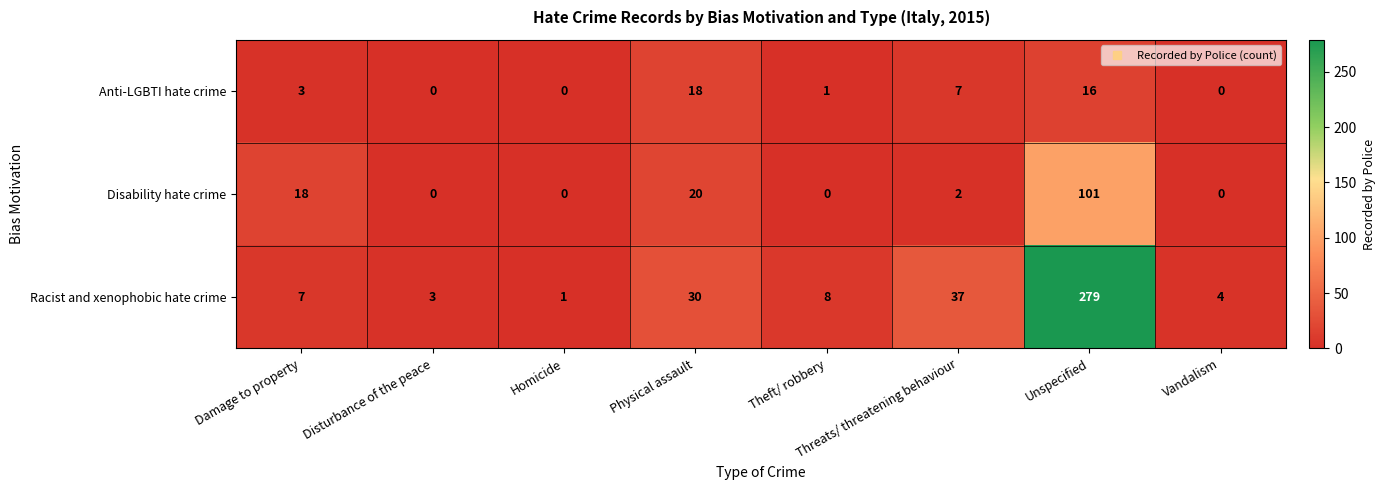

List the series in order of their overall mean, highest first.

Racist and xenophobic hate crime, Disability hate crime, Anti-LGBTI hate crime